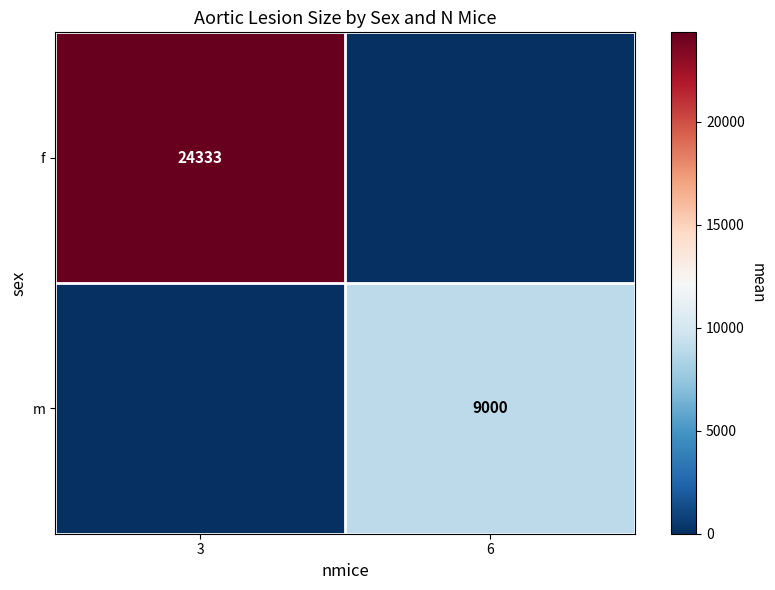

The f series shows 24333 at 3. True or false?

True